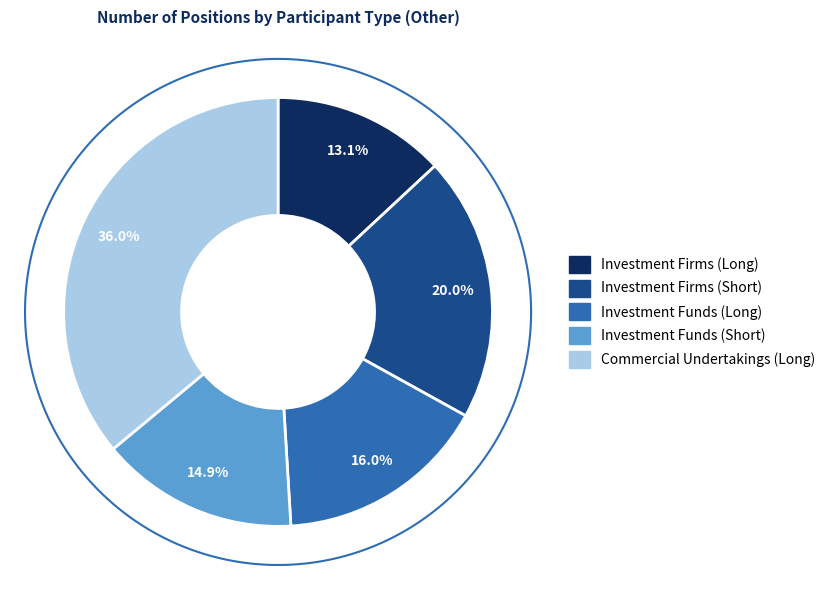

To the nearest percent, what is the difference between the Commercial Undertakings (Long) and Investment Firms or credit institutions (Short) slice percentages?

16%